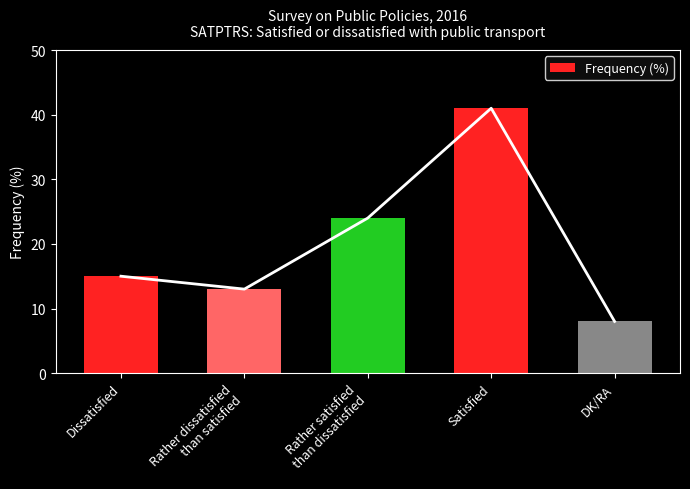

Where is the data nearest to the value 24?

Rather satisfied
than dissatisfied